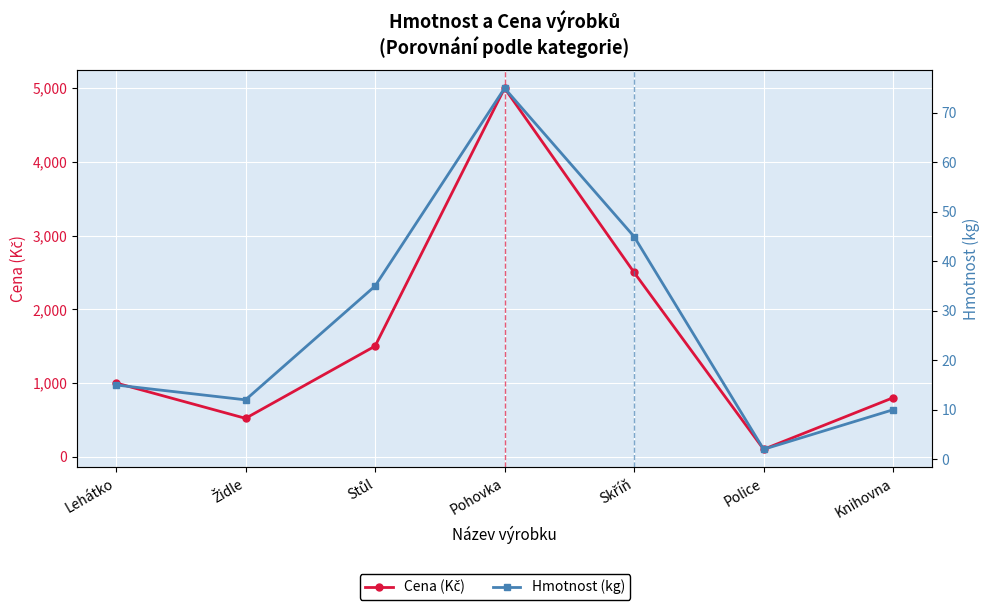

Does the chart display data point markers on the line(s)?

Yes